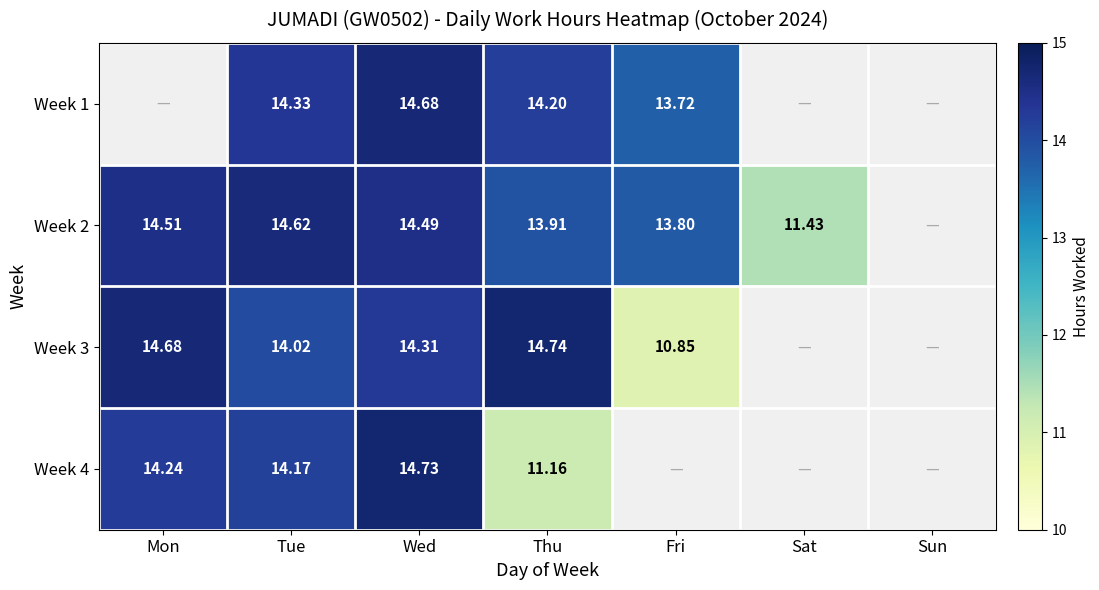

How many positive values does the Week 3 series have?

5